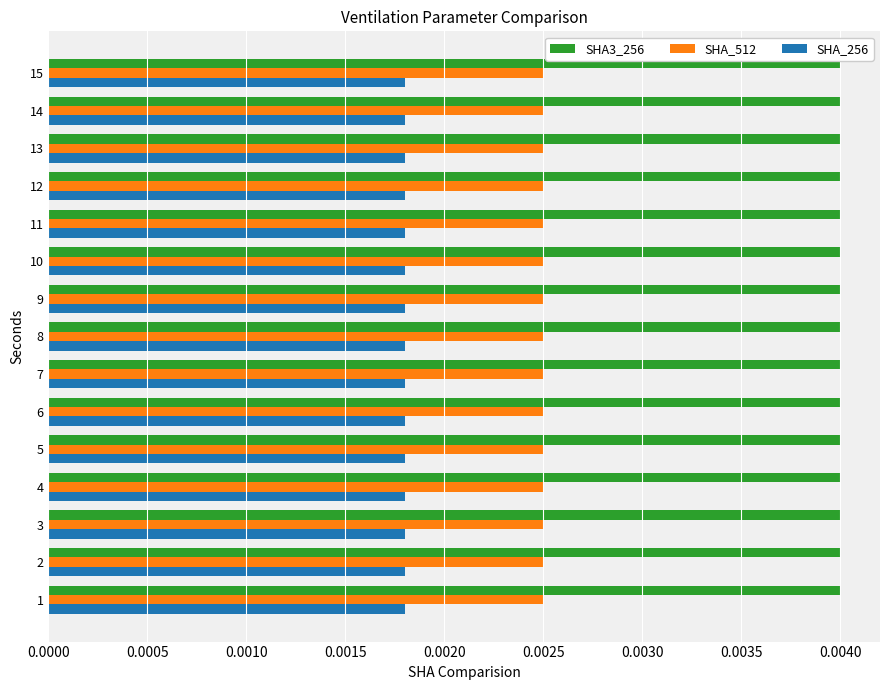

At 1, list the series in order from smallest to largest.

SHA_256, SHA_512, SHA3_256